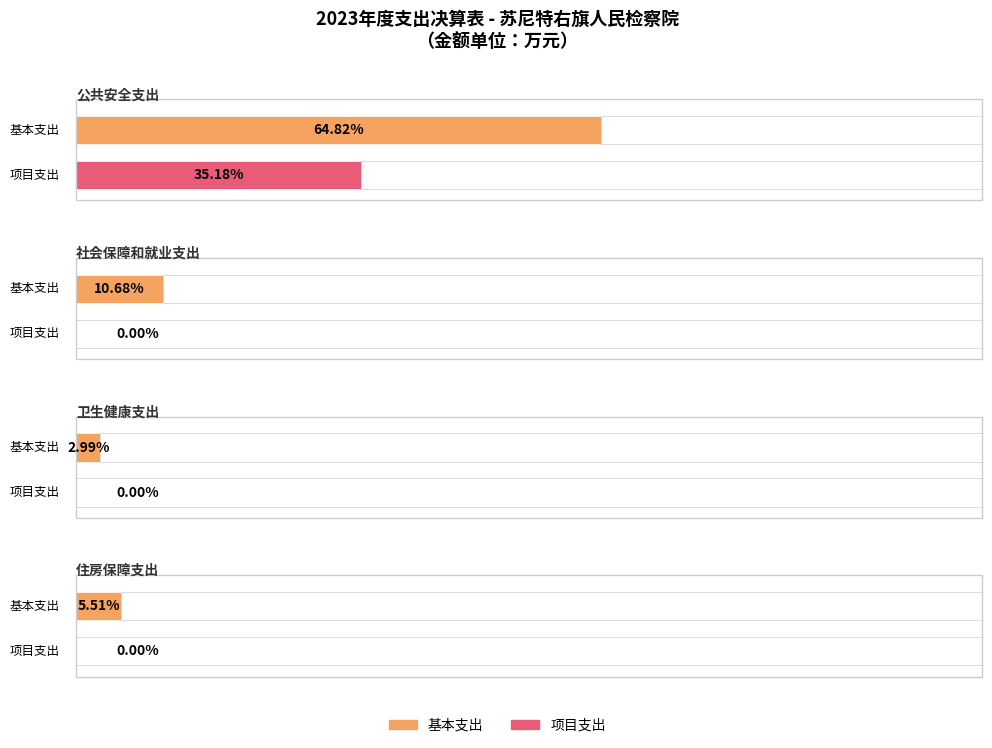

Which category has the lowest value in the 项目支出 series?

社会保障和就业支出